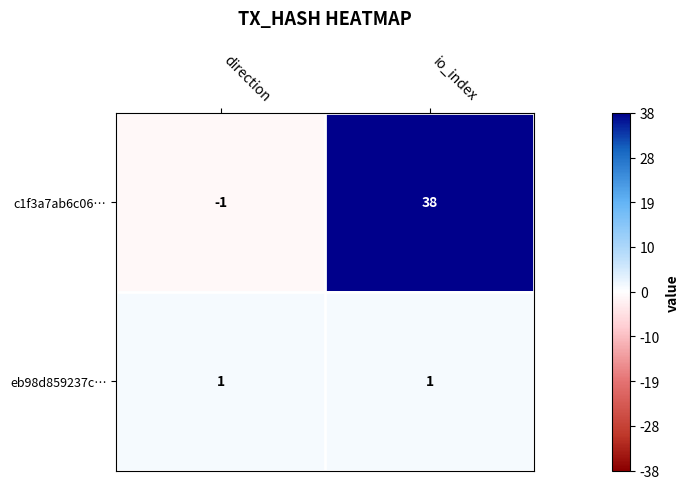

Which series changed the most between direction and io_index?

c1f3a7ab6c06…